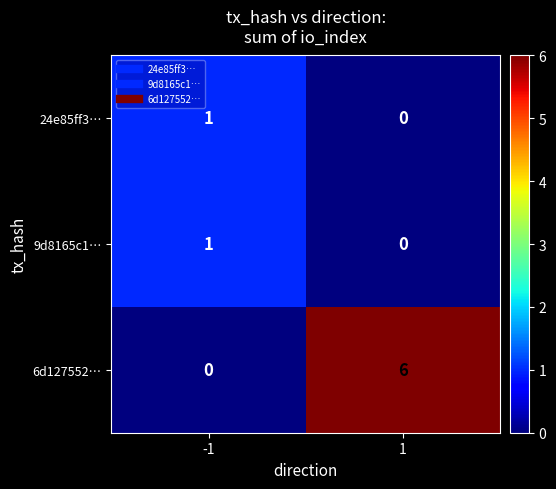

What is the average value of the 6d127552… series?

3